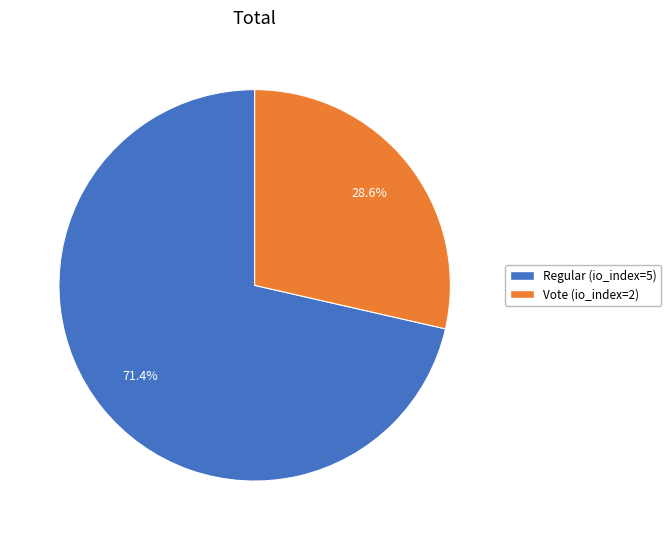

What is the smallest slice in the pie chart?

tx_type_Vote